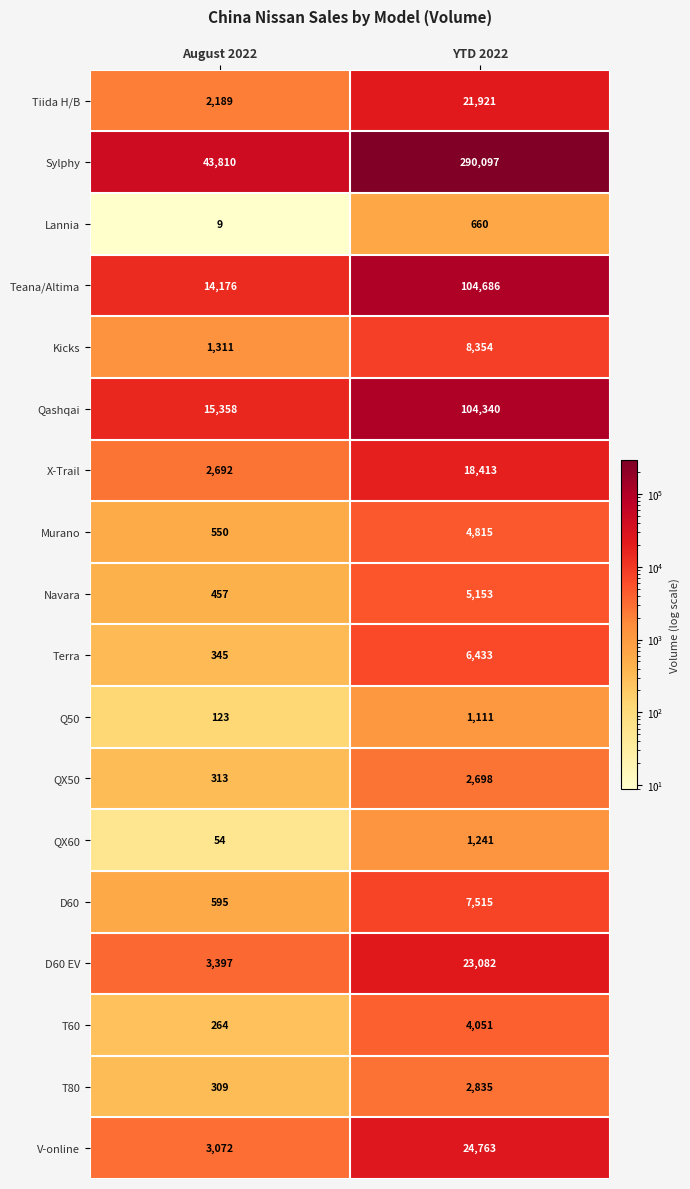

What value does the Lannia series have at YTD 2022, to the nearest 100?

700